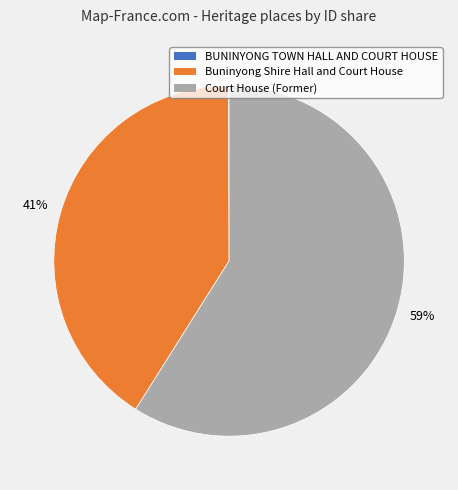

To the nearest percent, what is the difference between the Court House (Former) and Buninyong Shire Hall and Court House slice percentages?

18%